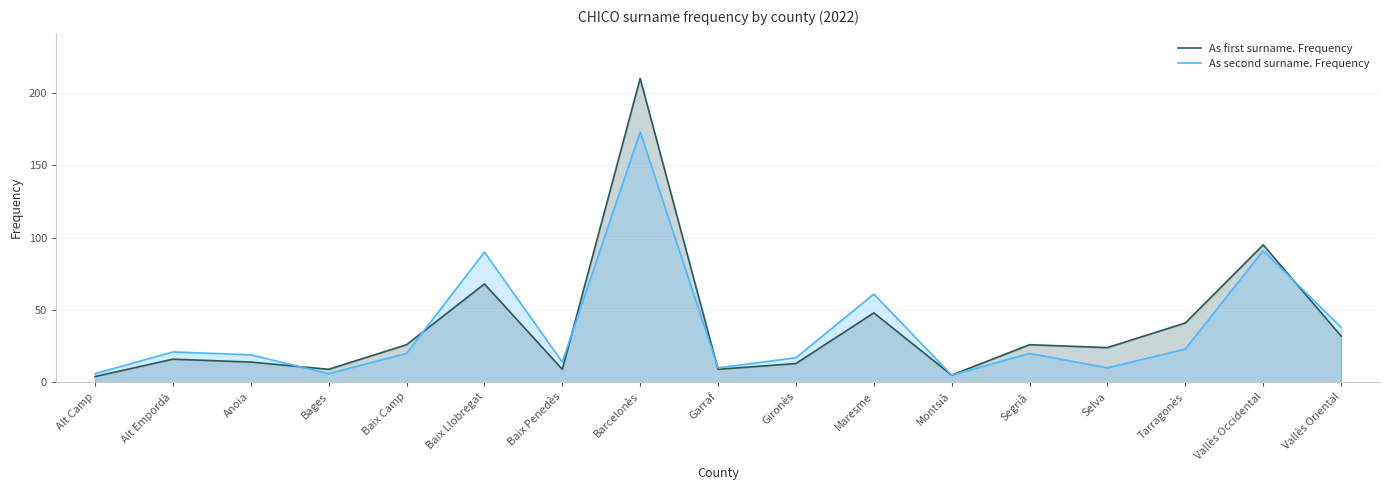

What are all the series names shown in the legend?

As first surname. Frequency, As second surname. Frequency